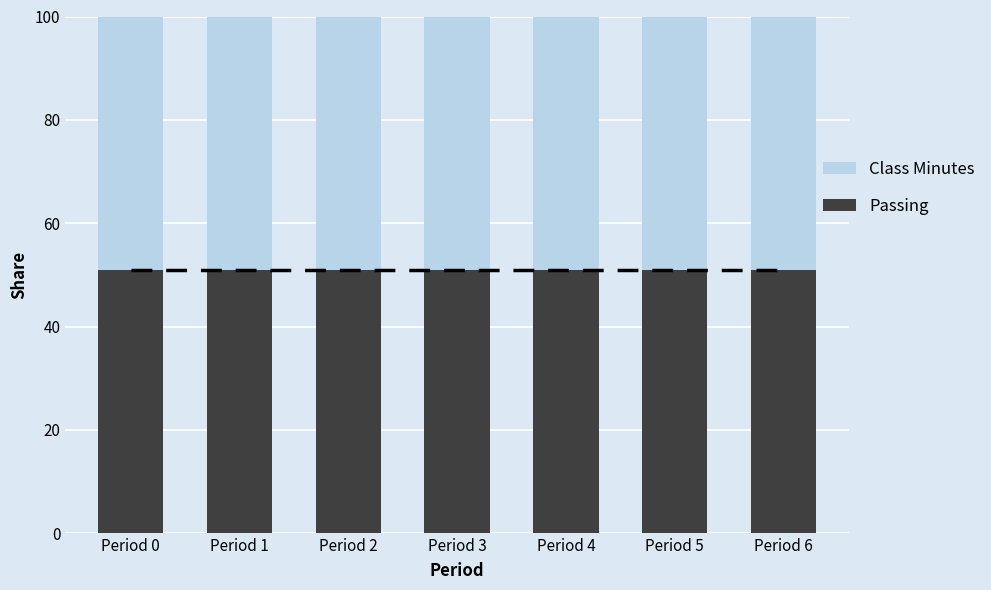

The Passing series shows 157 at Period 5. True or false?

False